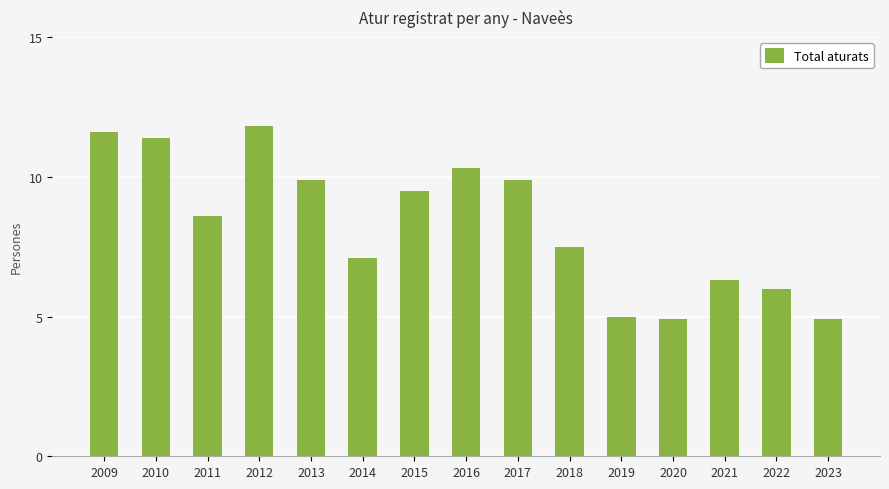

What is the ratio of the value at 2013 to the value at 2023?

2.0